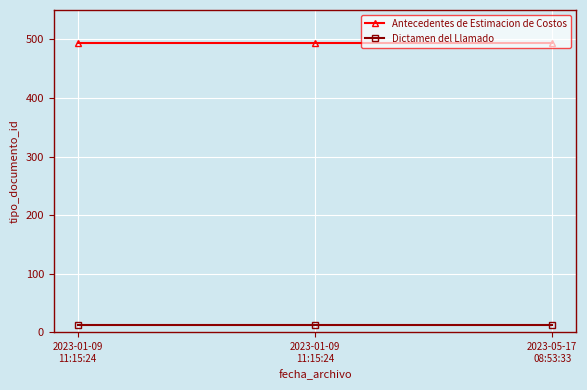

Count the number of categories in the chart.

3